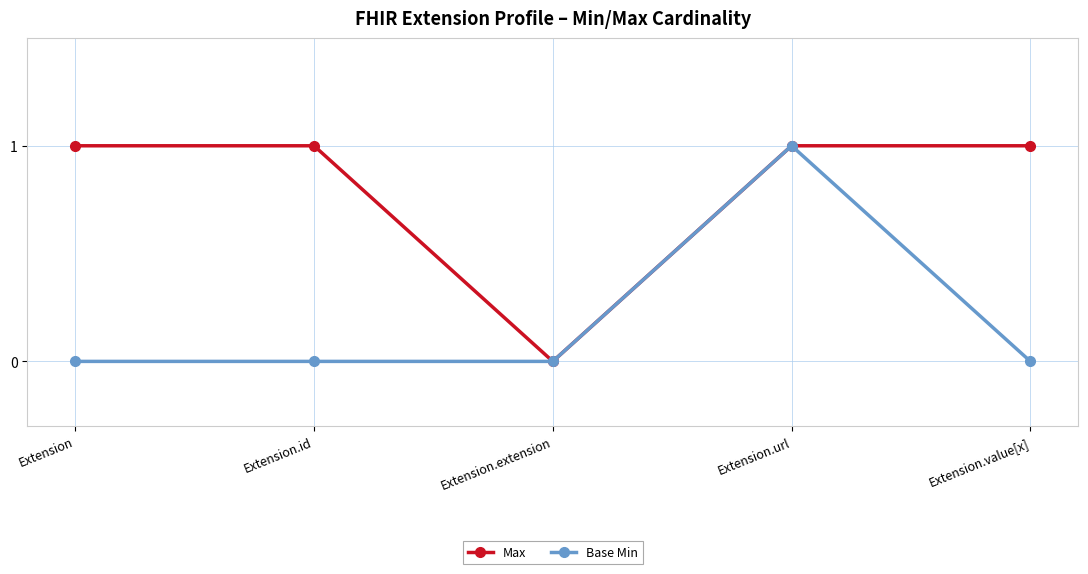

List the series in order of their overall mean, lowest first.

Base Min, Max